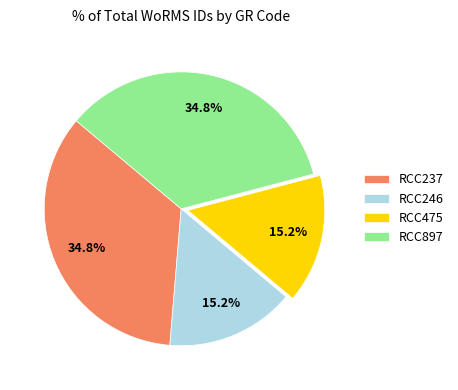

The RCC897 slice represents 35% of the pie. True or false?

True